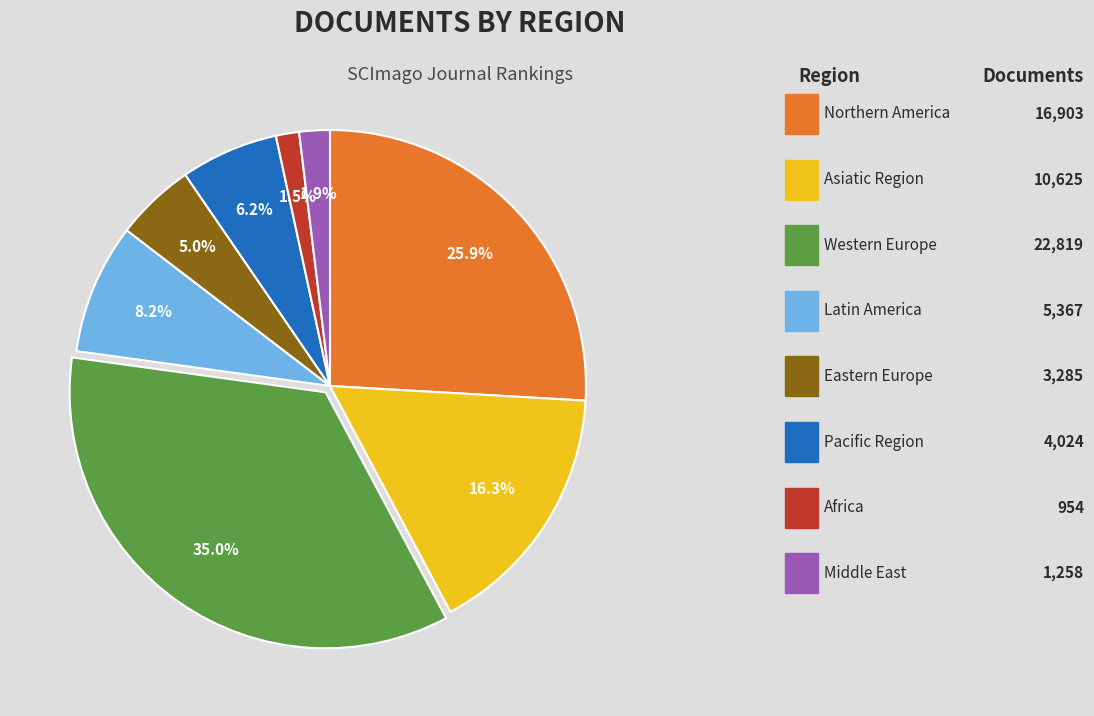

Is there any slice that represents more than half of the pie?

No